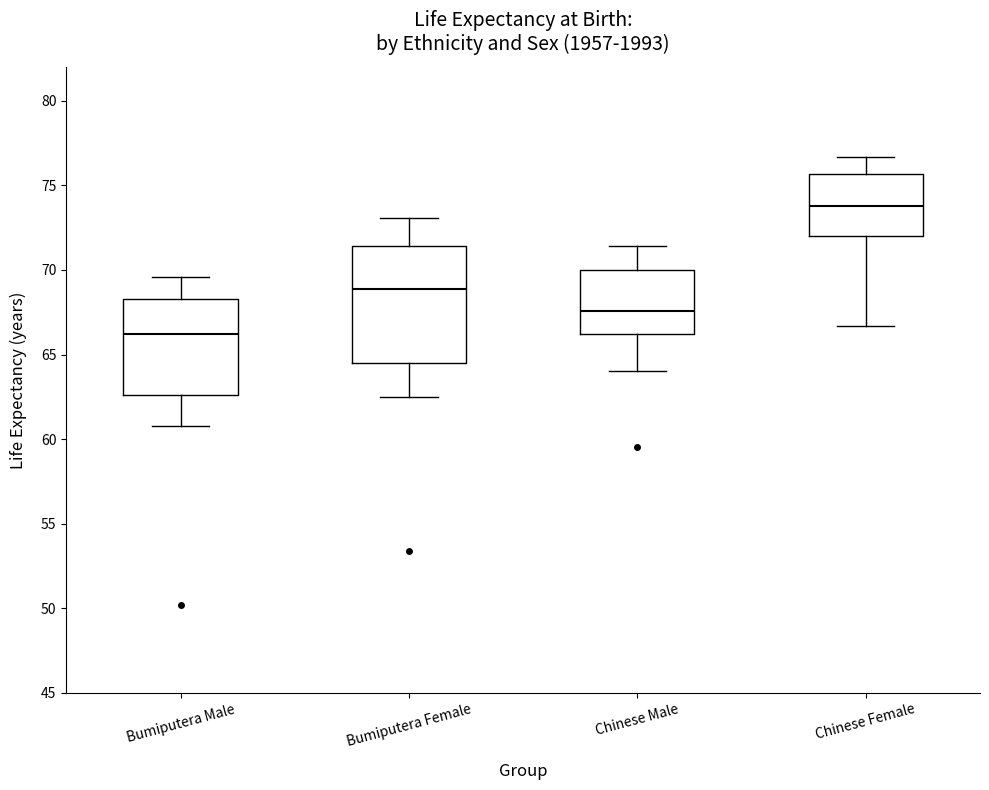

Which box's median line is the lowest?

Bumiputera Male